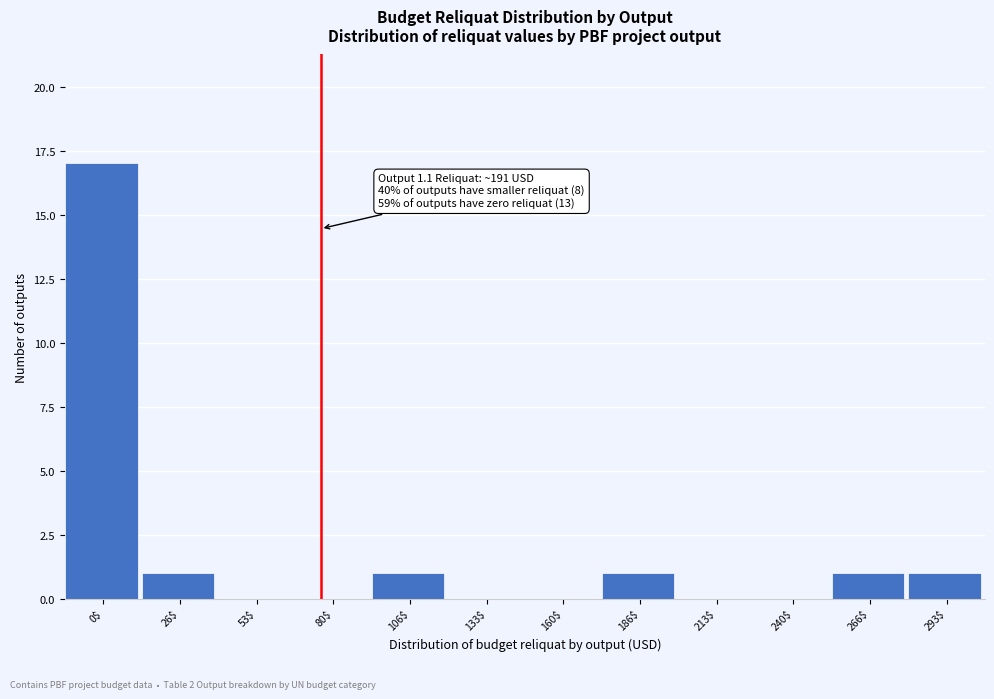

What is the sum of all values?

22